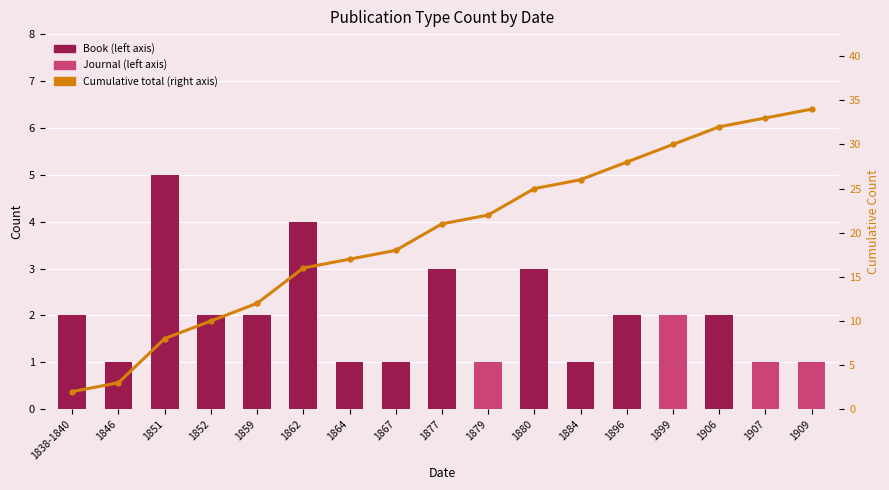

What is the total value across all series at 1906?

34